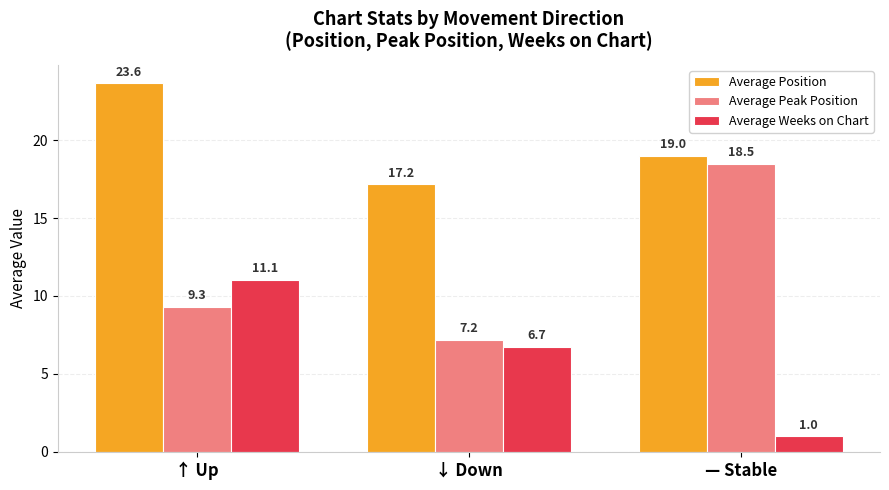

Which series has the widest spread of values?

Average Peak Position